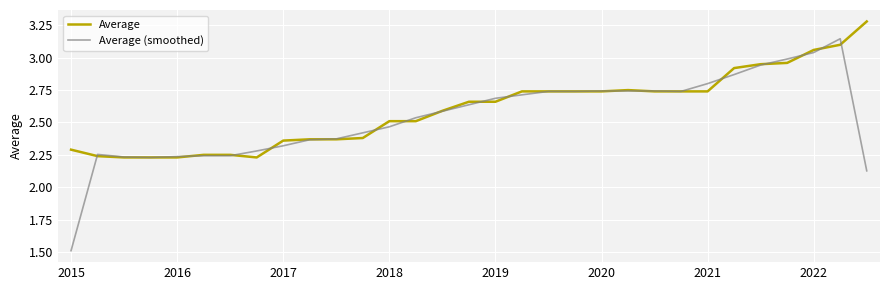

Is this an area chart (filled region under the line)?

No